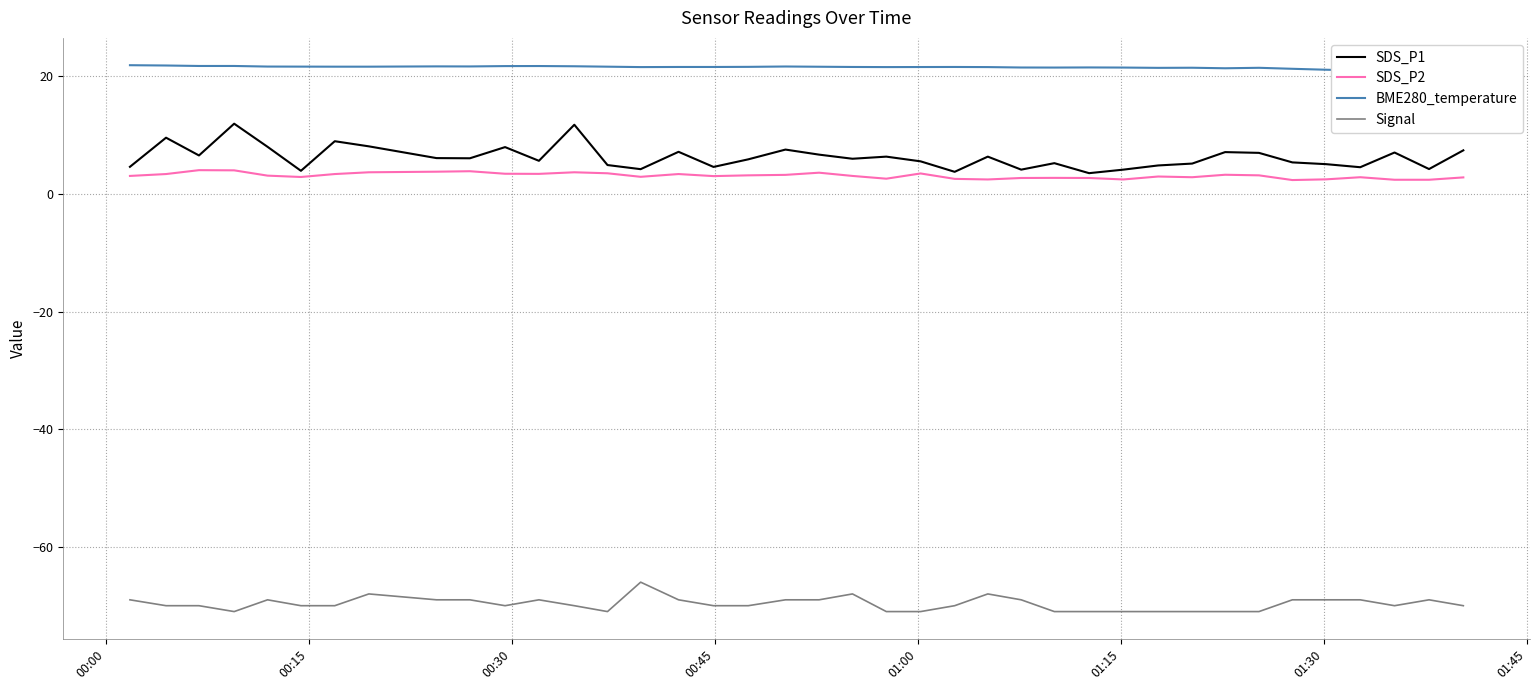

True or false: SDS_P2 and Signal intersect in this chart.

False